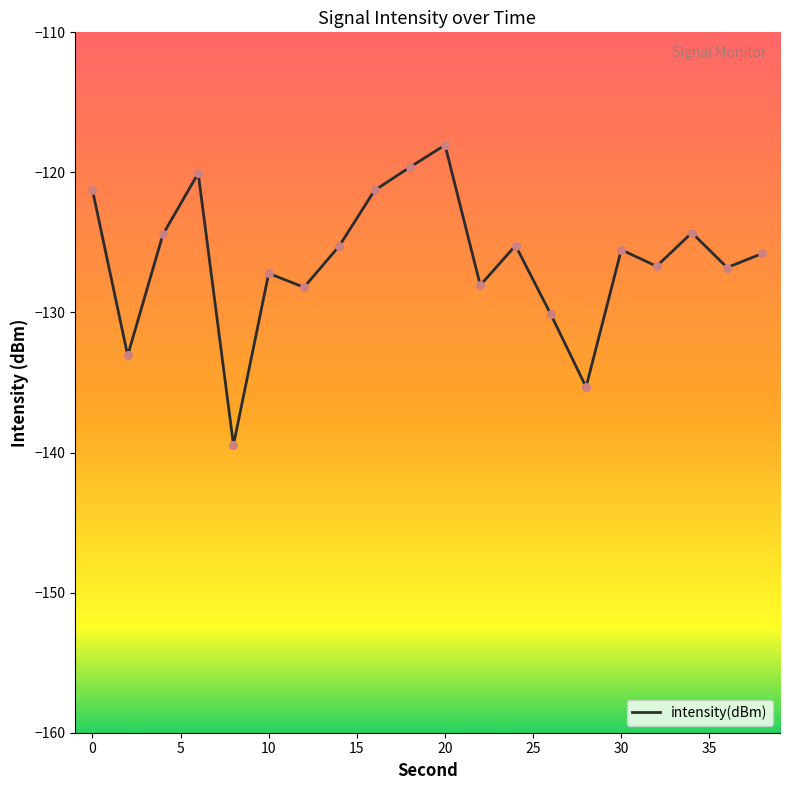

What is the greatest value displayed?

-118.0